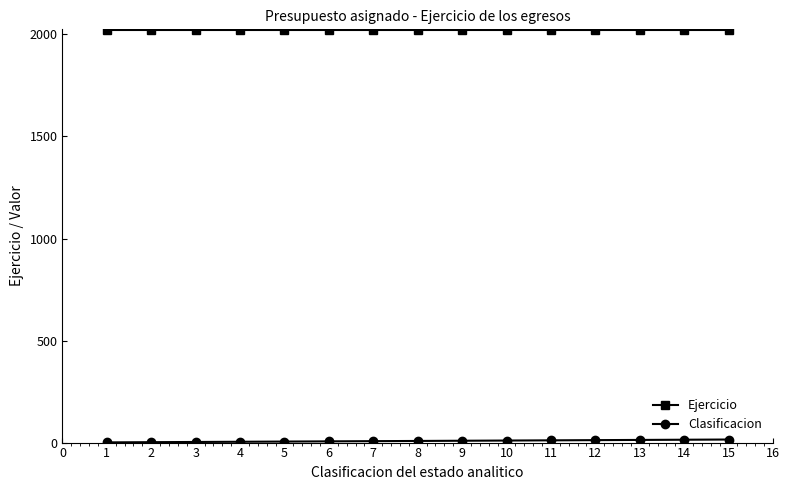

What is the greatest value displayed?

2020